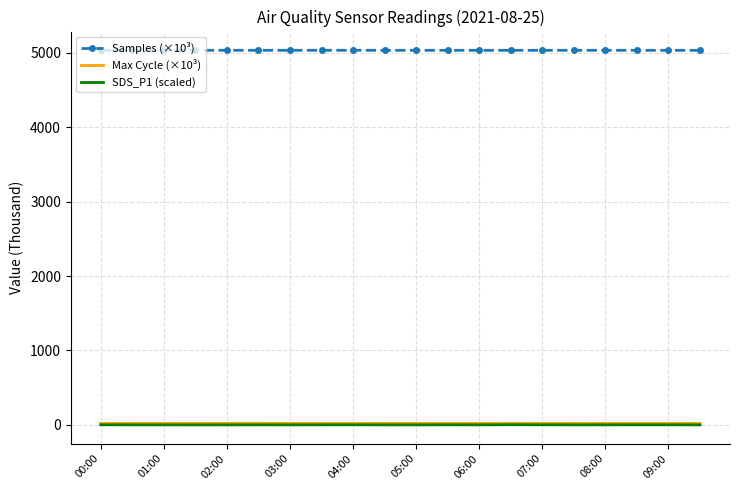

True or false: Max Cycle (×10³) and Samples (×10³) cross at least once.

False